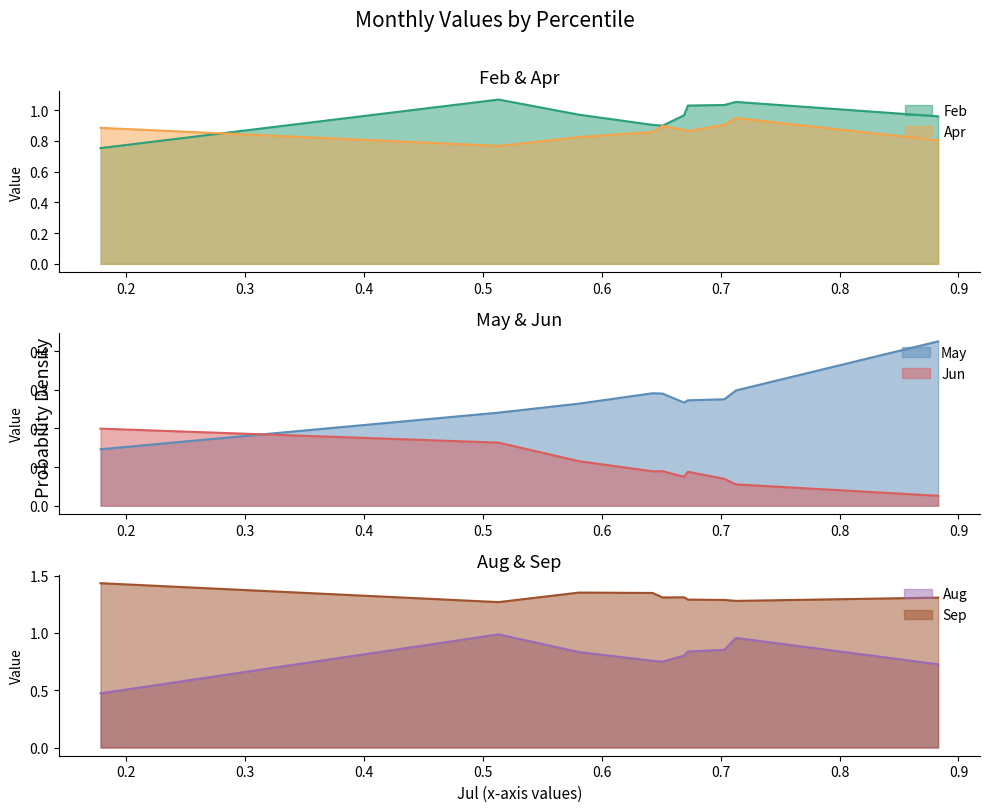

What is the minimum value for Aug?

0.5